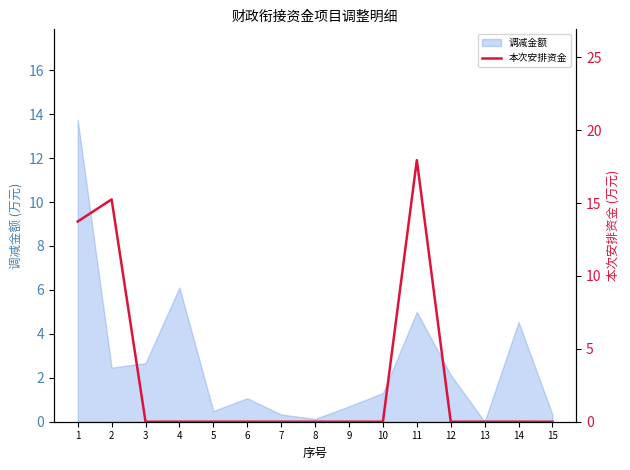

True or false: 调减金额 has a value of 1.3 at 10.

True